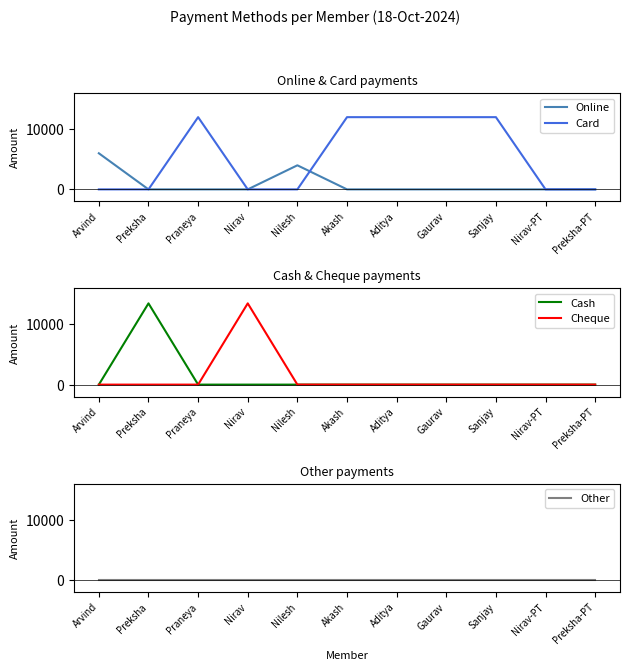

Is the value of Online at Nilesh greater than the value of Cash at Arvind?

Yes